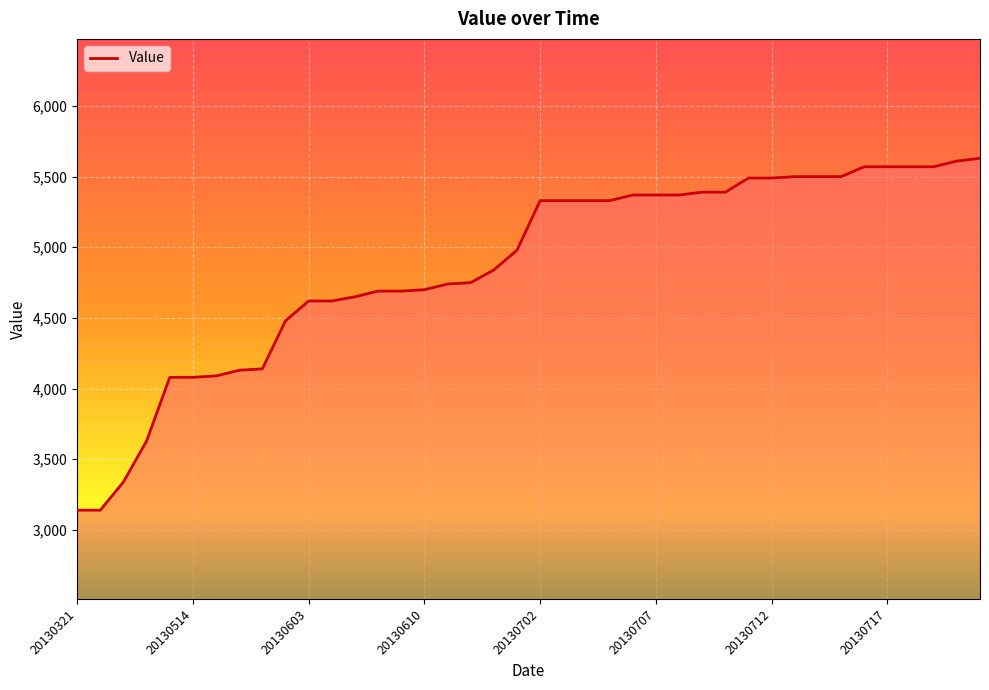

What is the minimum value shown in the chart?

3140